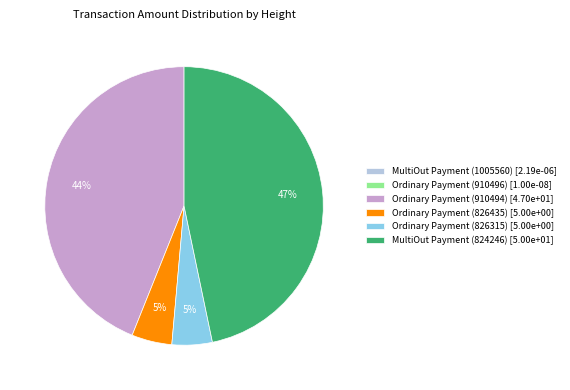

Combined, do MultiOut Payment (824246) [5.00e+01] and Ordinary Payment (826315) [5.00e+00] account for over 50%?

Yes